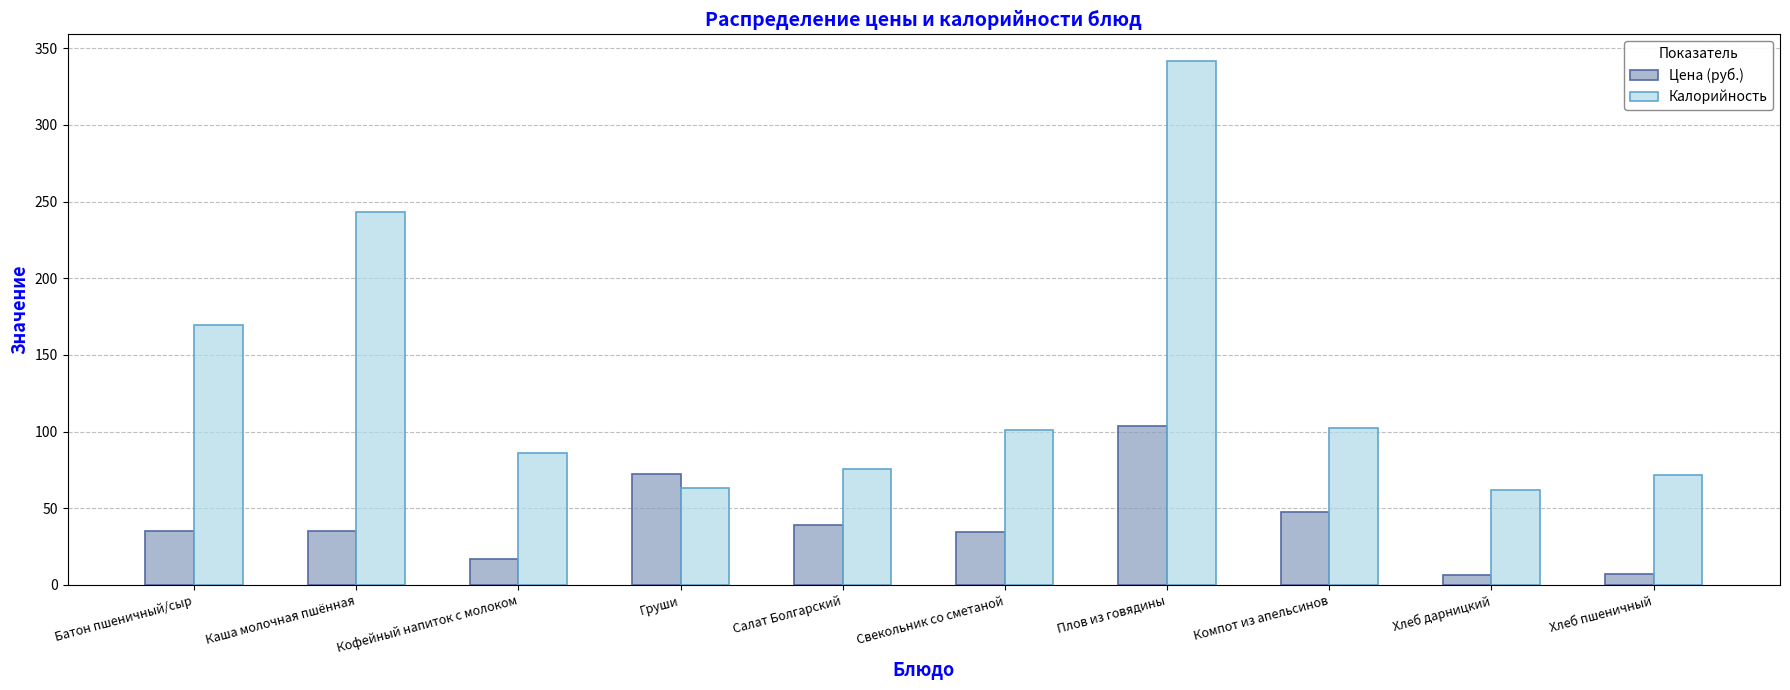

At which label does Калорийность reach its peak?

Плов из говядины